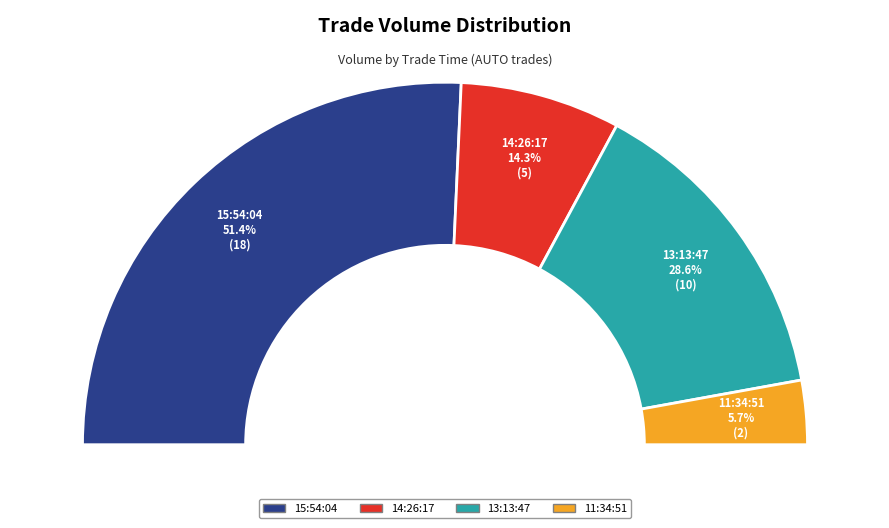

Which slice is the largest?

15:54:04